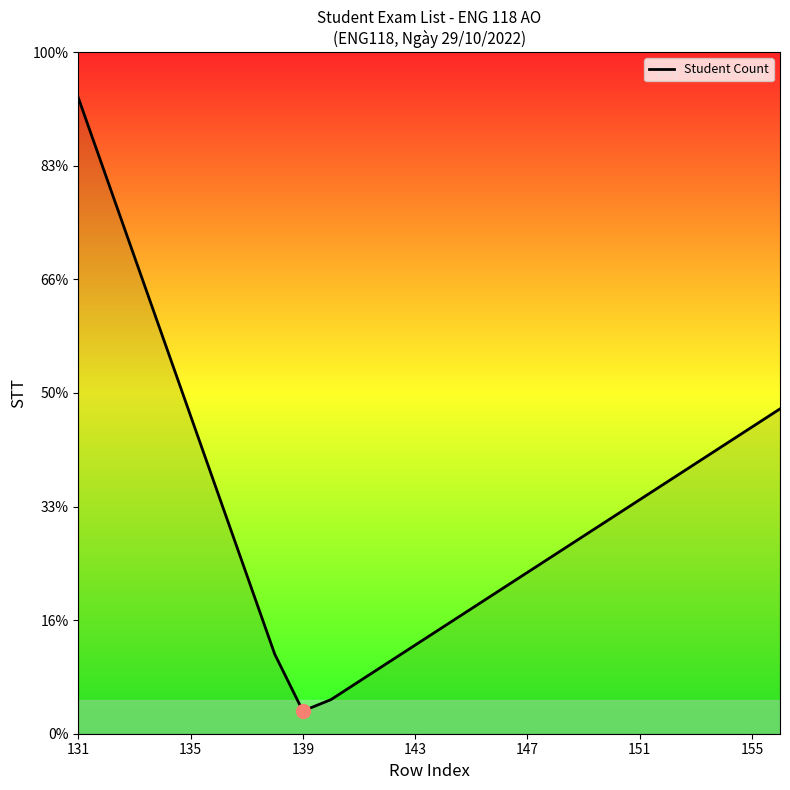

Does the chart have visible grid lines?

No